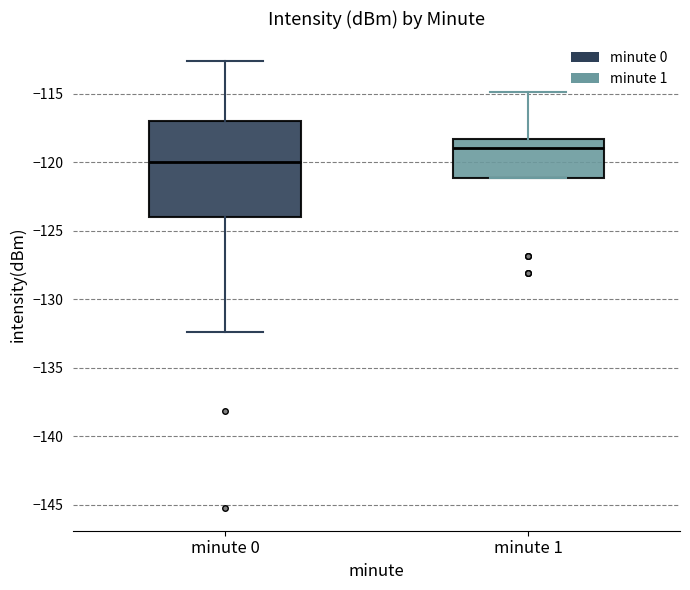

Where is the lower edge of the box for minute 0 on the y-axis? The values are not printed on the chart, so give them approximately, as read against the axis.

-124.0